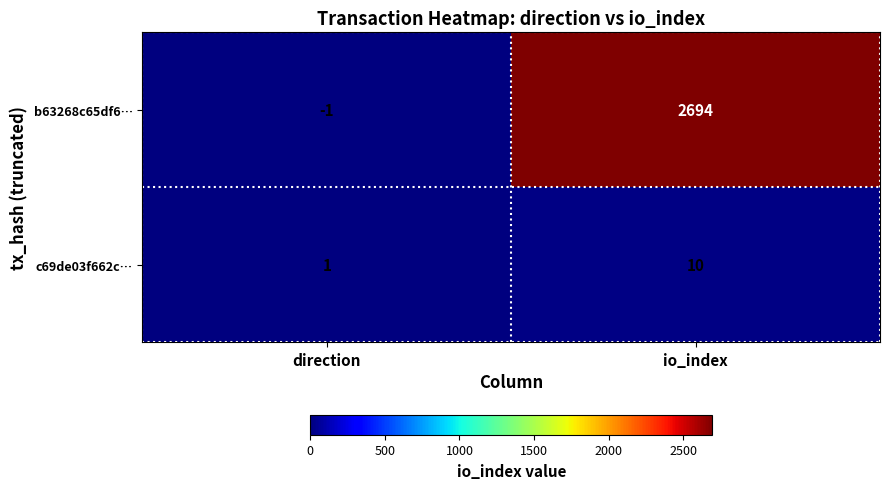

Reading left to right, list all the values displayed in this chart.

b63268c65df6…: -1	2694
c69de03f662c…: 1	10